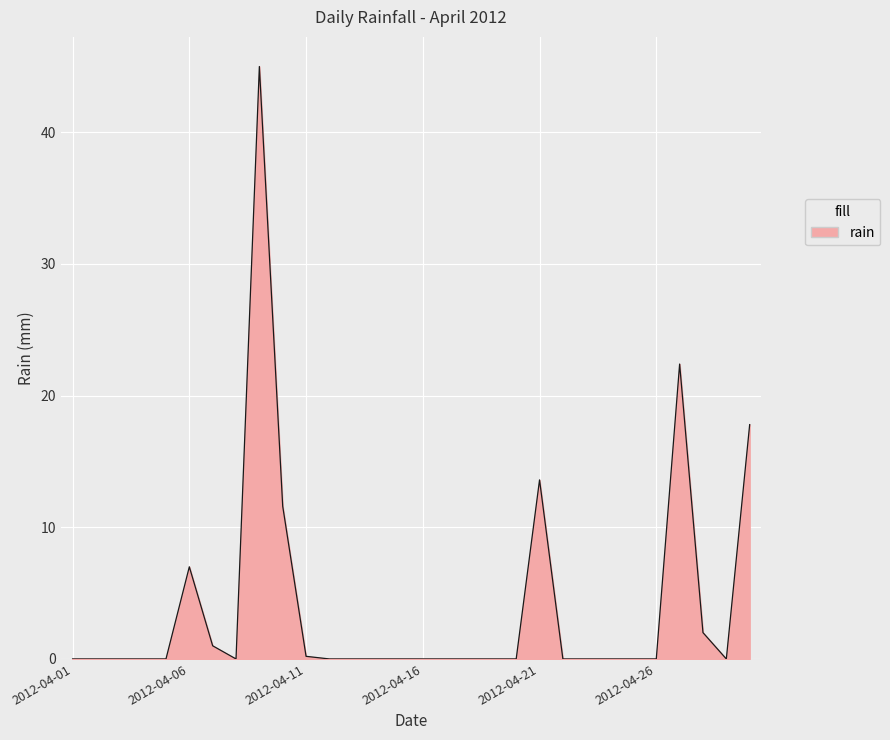

What is the maximum value shown in the chart?

45.0